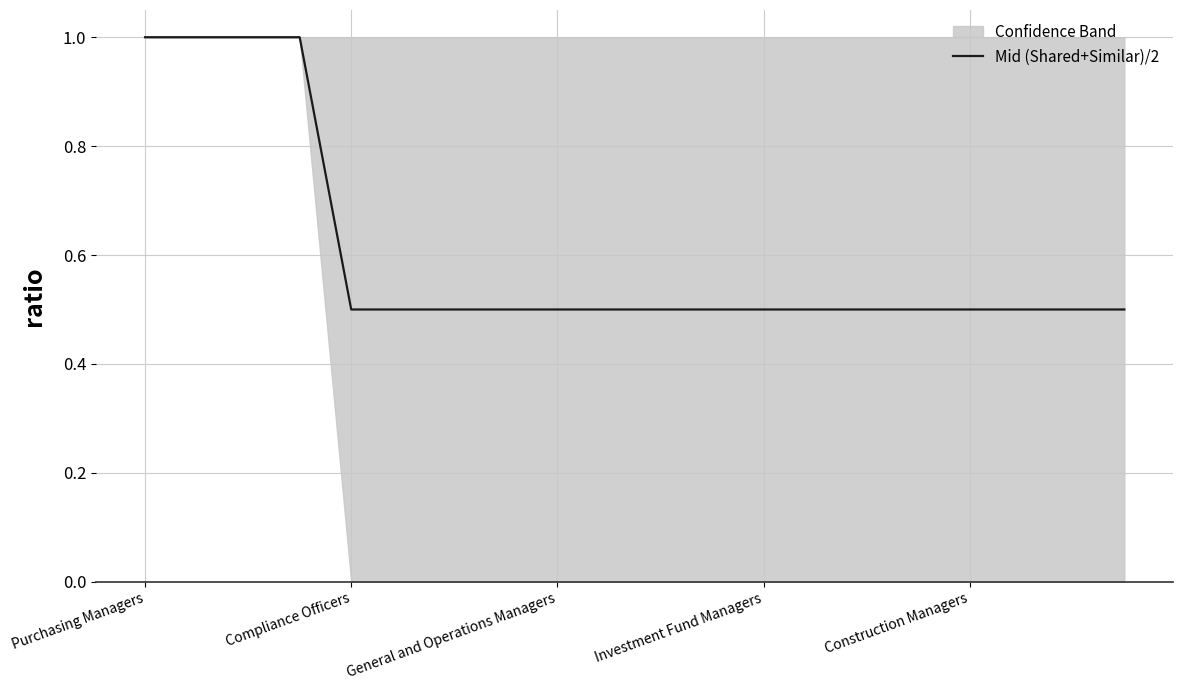

What is the minimum value for Mid (Shared+Similar)/2?

0.5